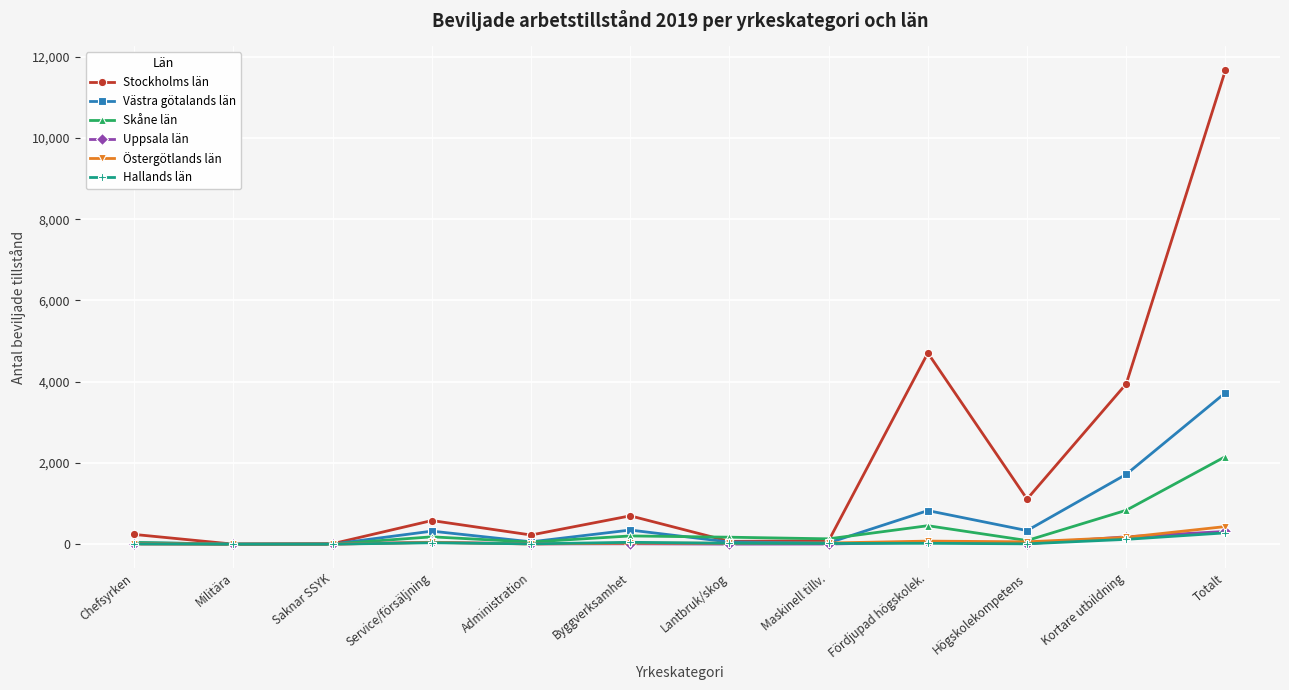

The Skåne län series shows 52 at Administration. True or false?

True